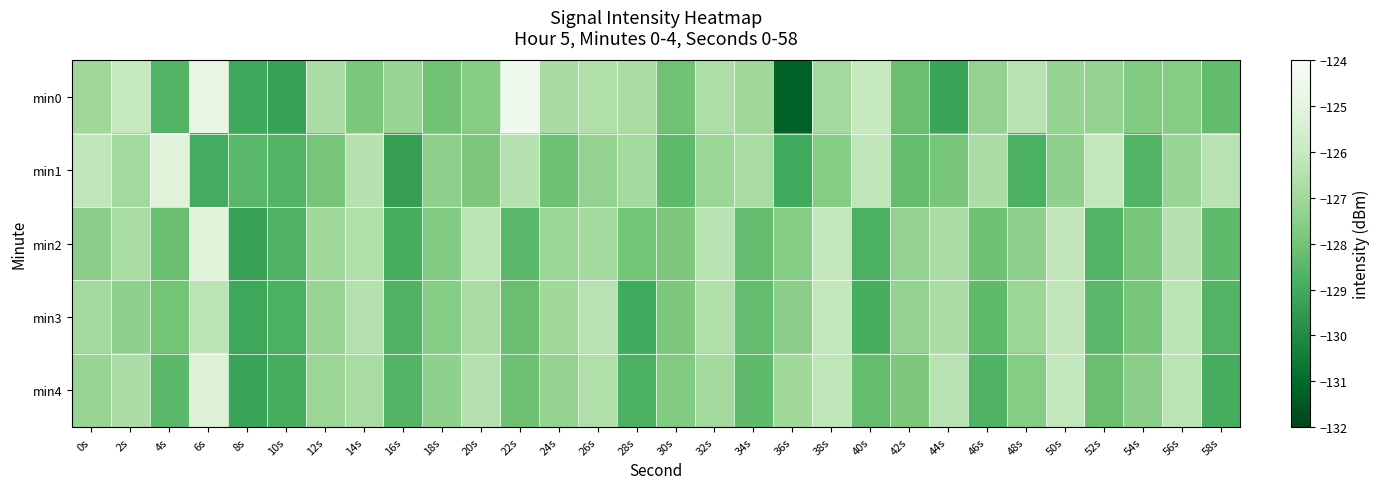

At 56s, list the series in order from smallest to largest.

min0, min1, min2, min3, min4